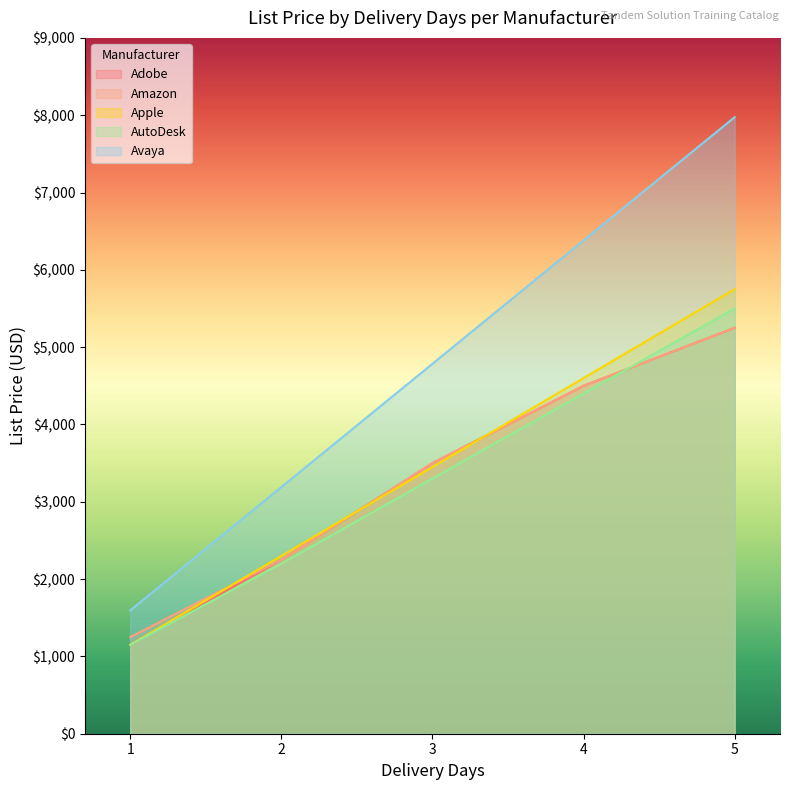

True or false: Adobe has a value of 7813 at 4.

False